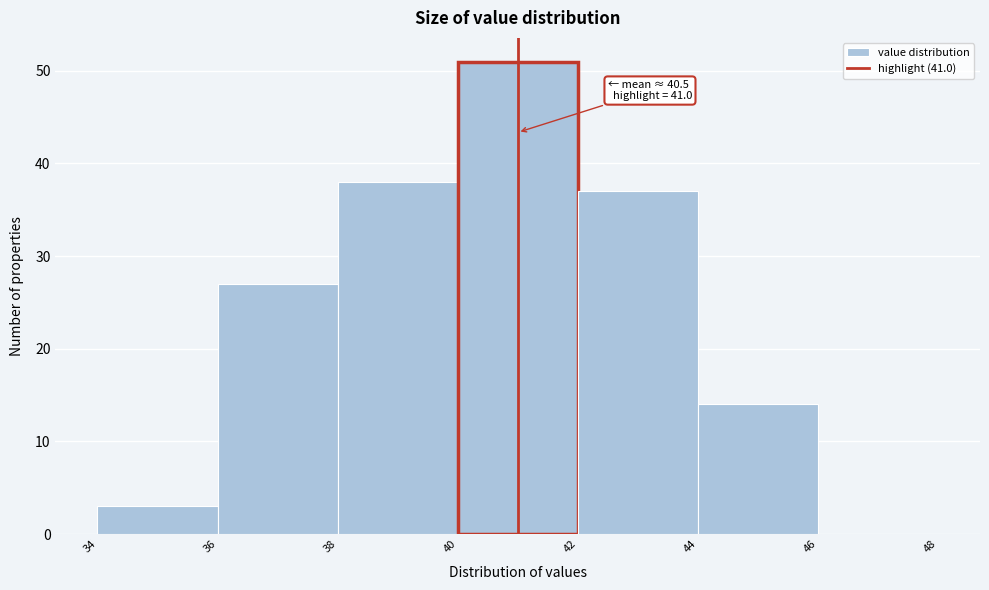

Which range on the x-axis has the tallest bar?

40 to 42